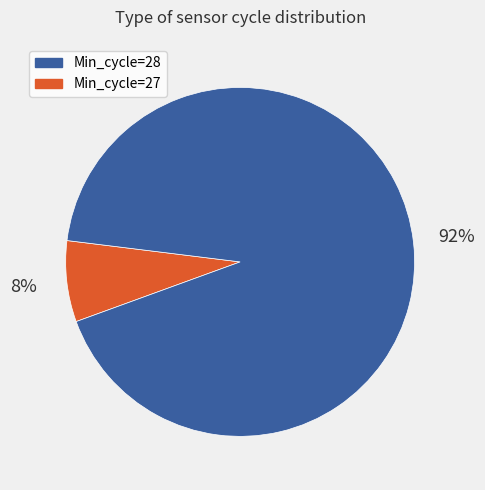

To the nearest percent, what is the average slice percentage?

50%